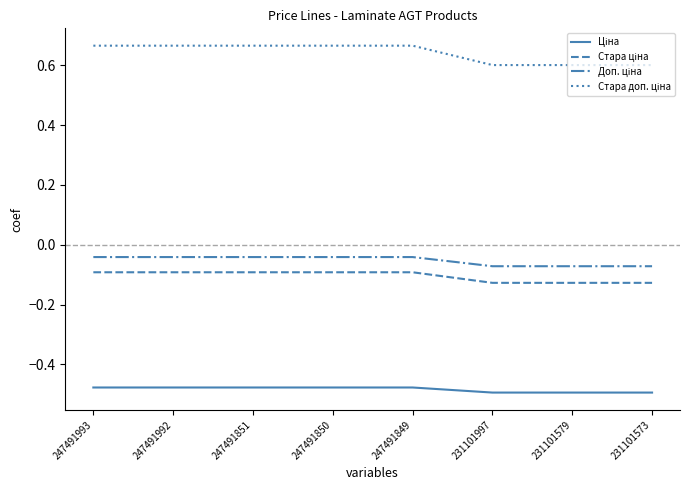

Which category has the highest value in the Доп. ціна series?

247491993